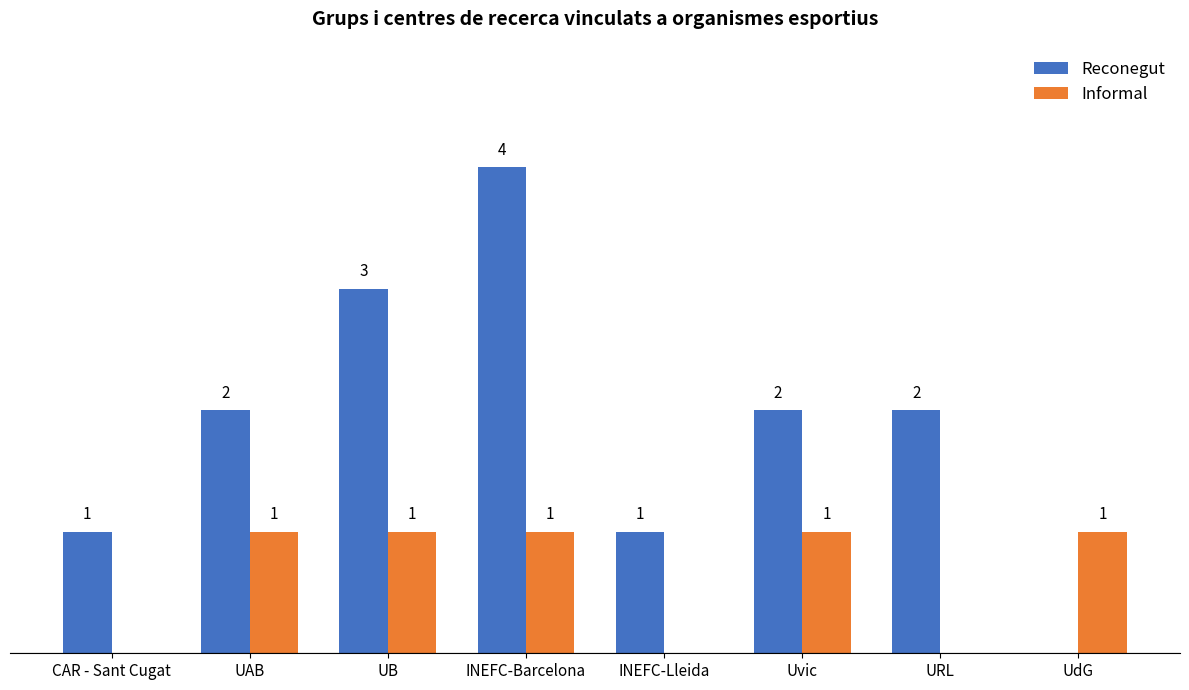

Which series has the largest total across all categories?

Reconegut